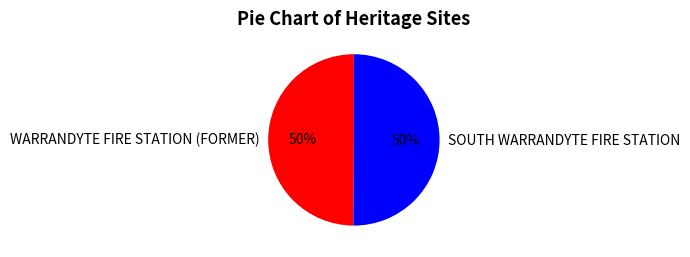

Count the number of slices in the pie.

2